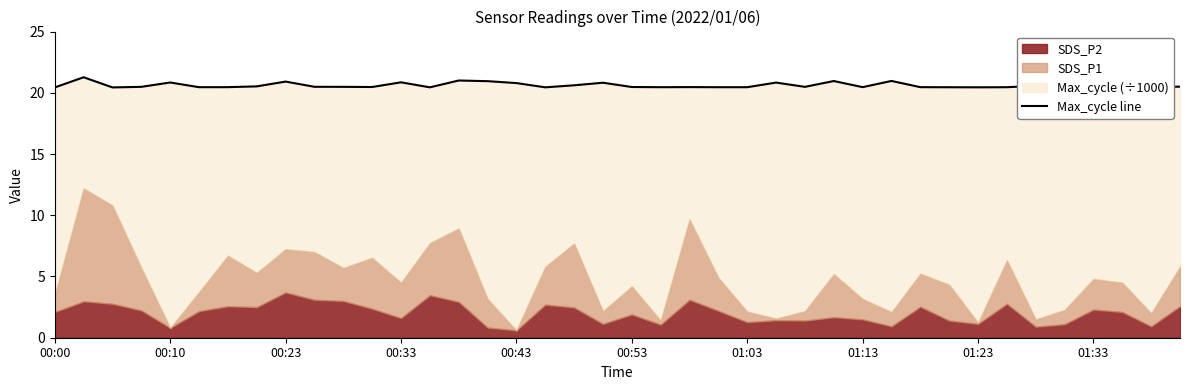

What is the maximum value shown in the chart?

21.3